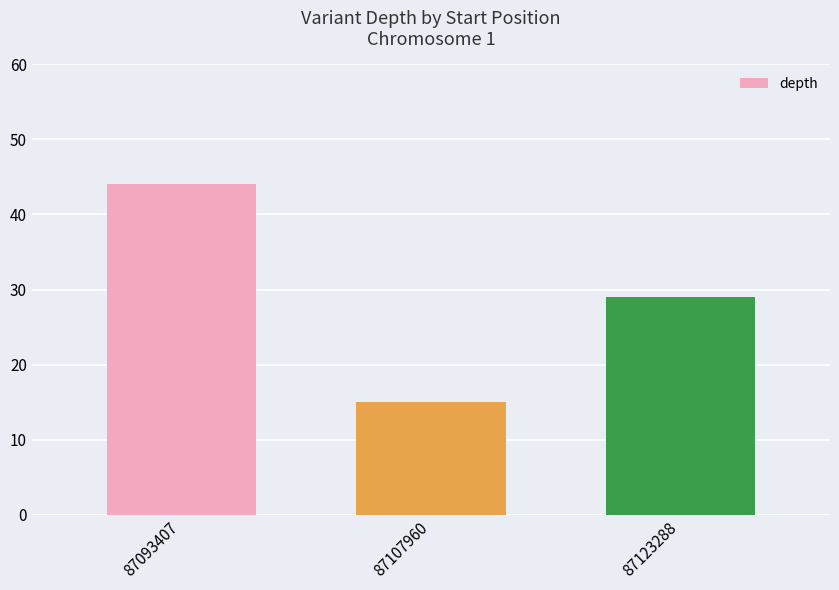

What value does the data have at 87093407?

44